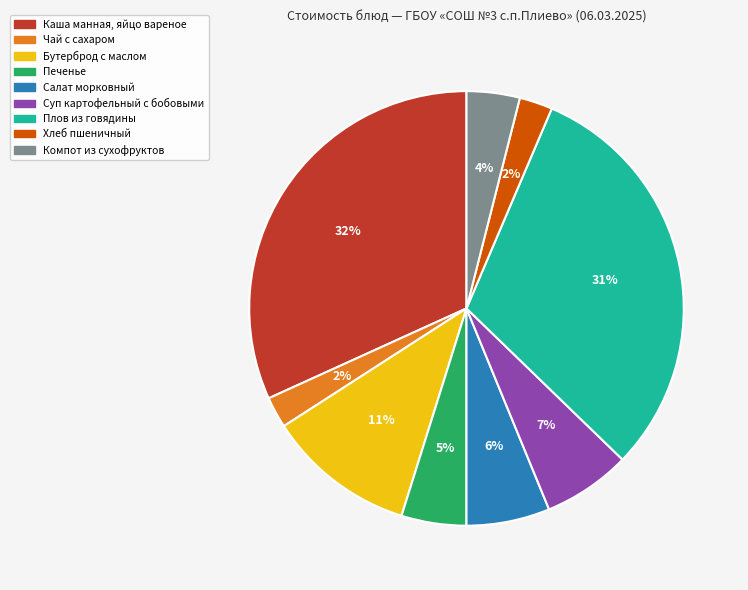

Is the sum of Бутерброд с маслом and Плов из говядины greater than half?

No